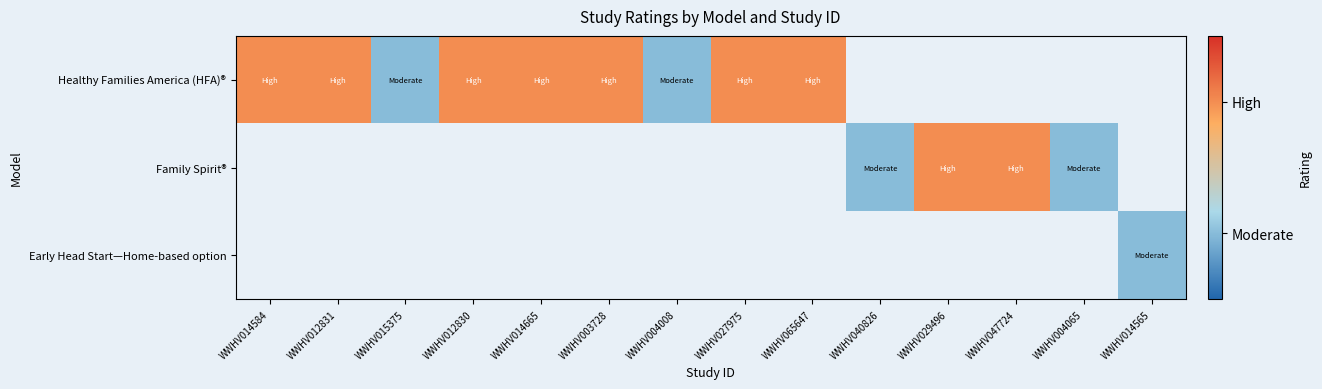

How many categories are shown in the chart?

14